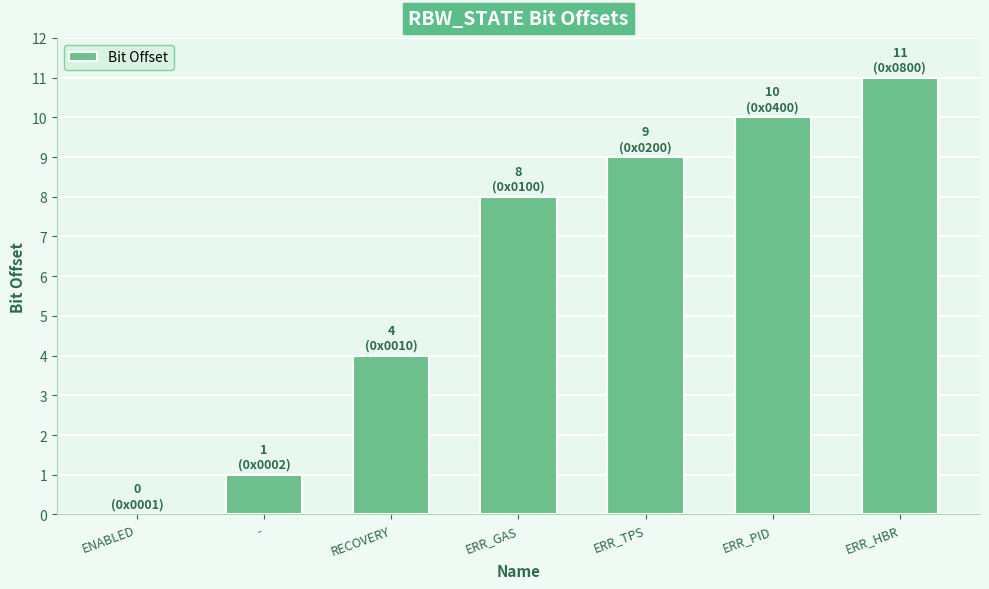

What is the change in value from ENABLED to ERR_PID?

+10